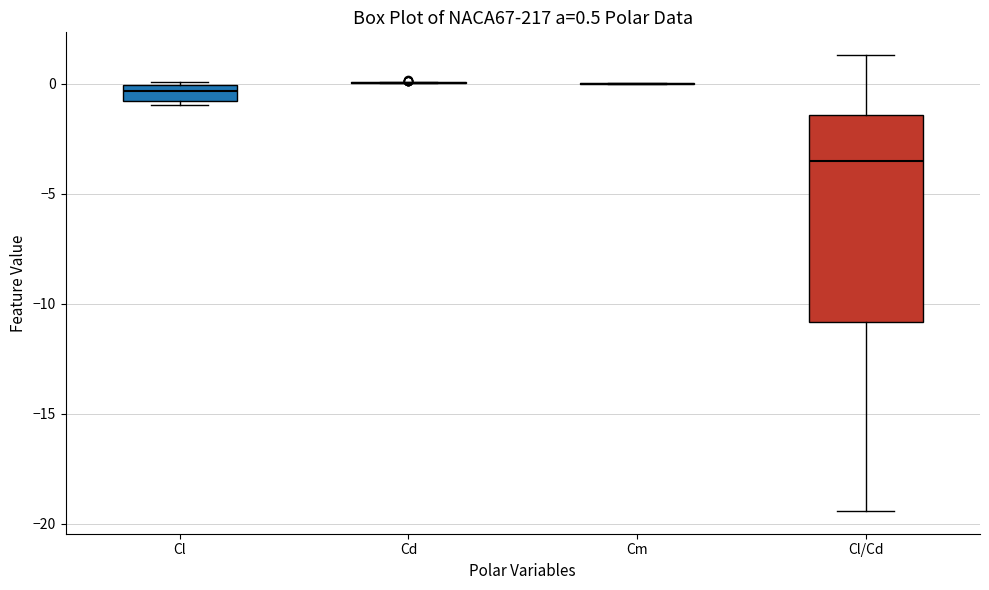

Which box is the tallest, from its lower edge to its upper edge?

Cl/Cd